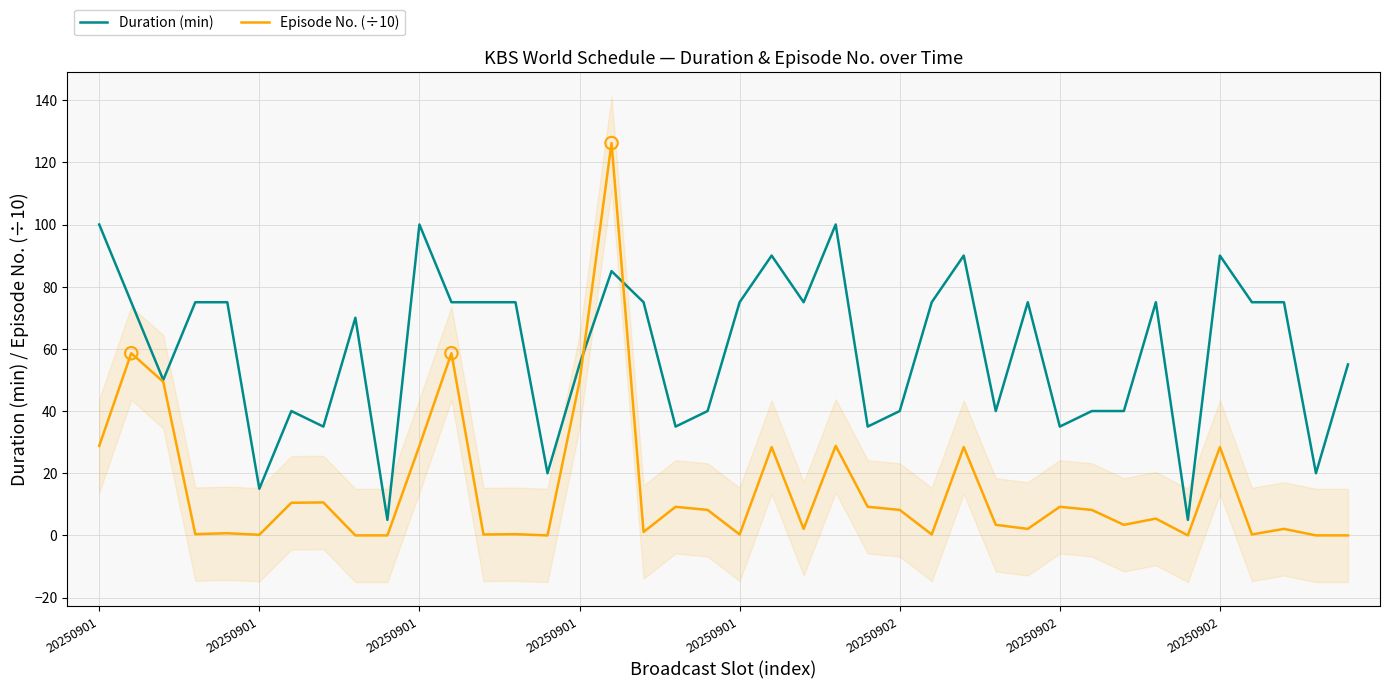

Which series reaches the minimum Y coordinate?

Episode No. (÷10)